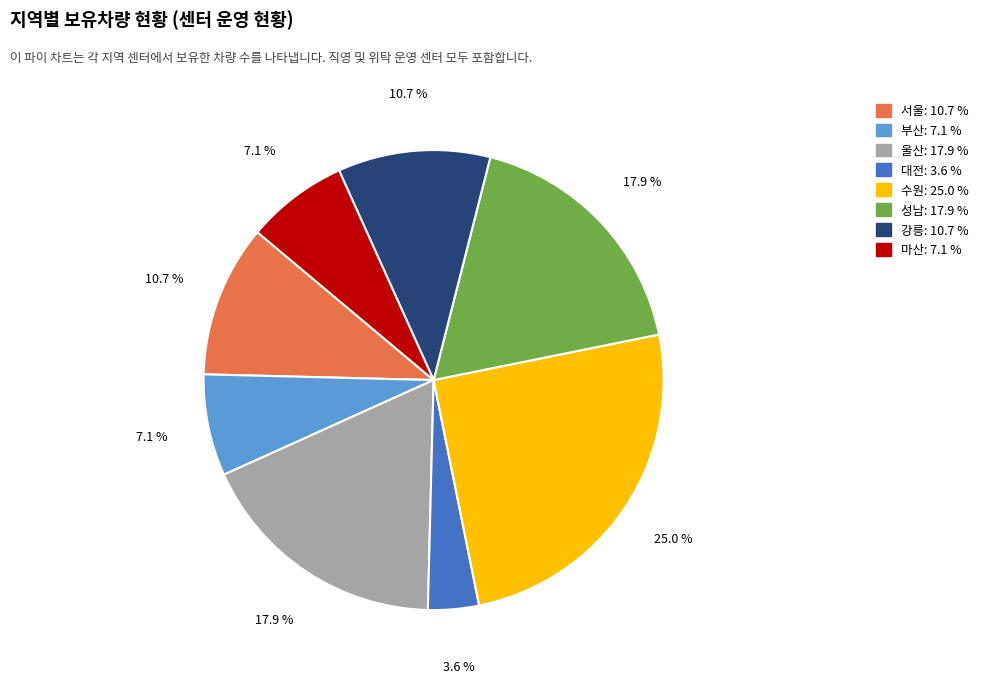

How many segments does this pie chart have?

8